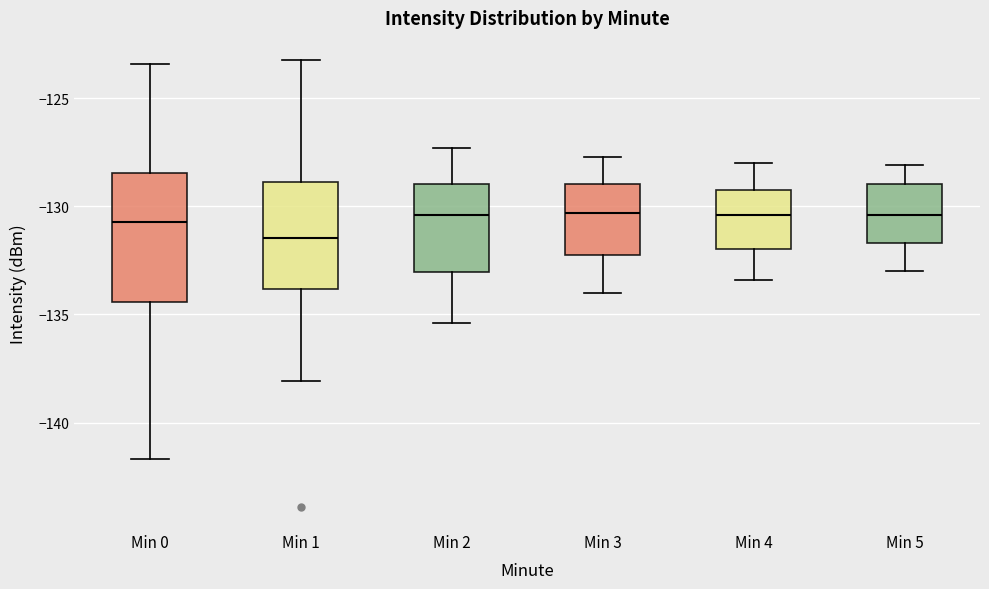

Reading left to right, read every box against the y-axis: the position of its median line, the range the box covers, and the ends of its whiskers. The values are not printed on the chart, so give them approximately, as read against the axis.

Min 0: median -130.5, box -134.5 to -128.5, whiskers -141.5 to -123.5
Min 1: median -131.5, box -134.0 to -129.0, whiskers -138.0 to -123.0
Min 2: median -130.5, box -133.0 to -129.0, whiskers -135.5 to -127.5
Min 3: median -130.5, box -132.0 to -129.0, whiskers -134.0 to -127.5
Min 4: median -130.5, box -132.0 to -129.0, whiskers -133.5 to -128.0
Min 5: median -130.5, box -131.5 to -129.0, whiskers -133.0 to -128.0